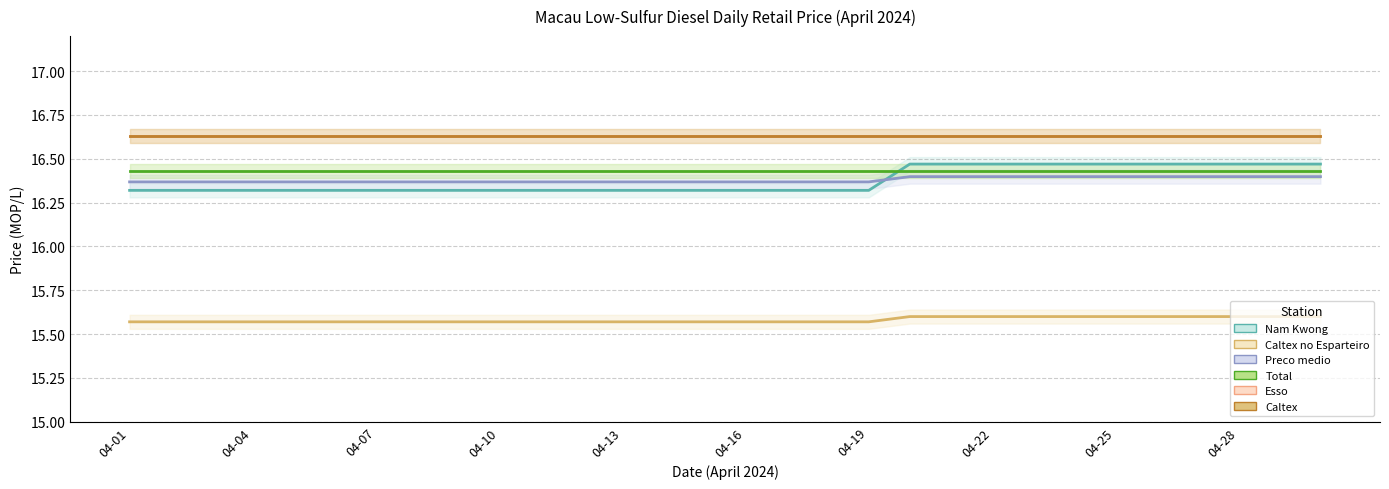

Is this an area chart (filled region under the line)?

No